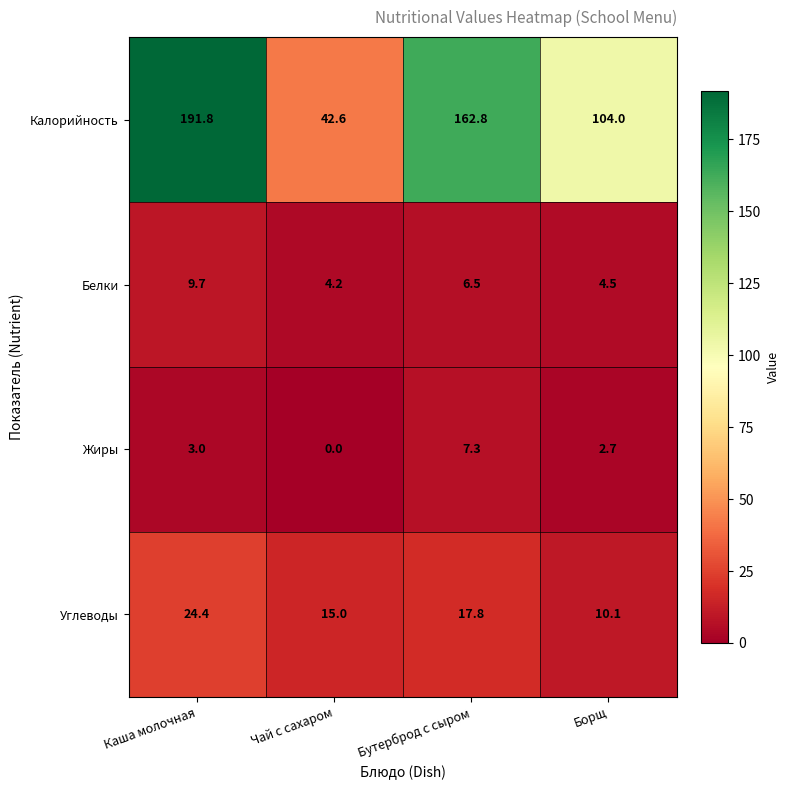

Which label corresponds to the largest value in the chart?

Каша молочная